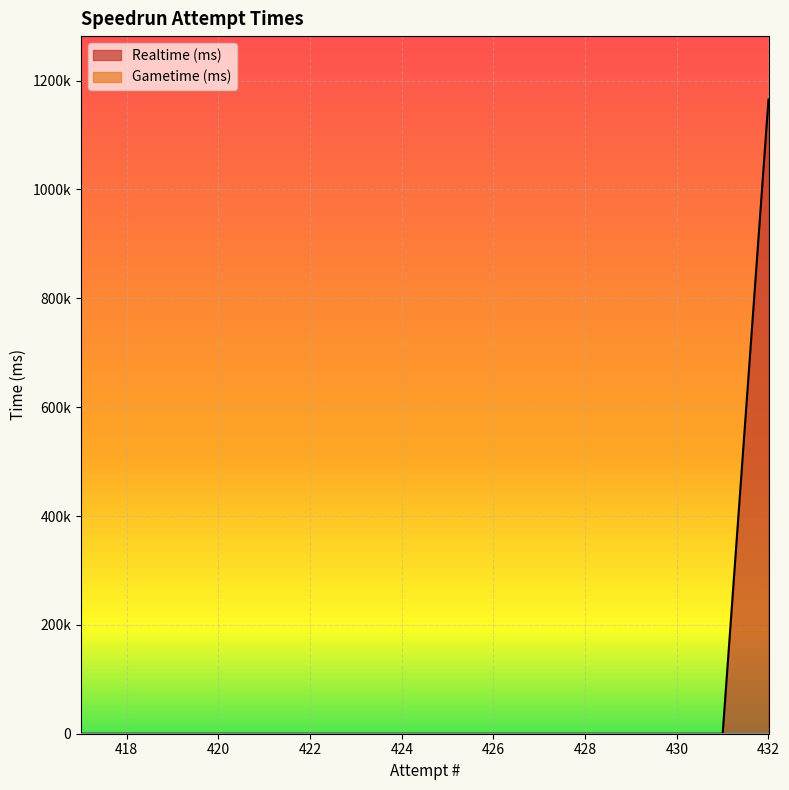

How many lines are shown in the chart?

1